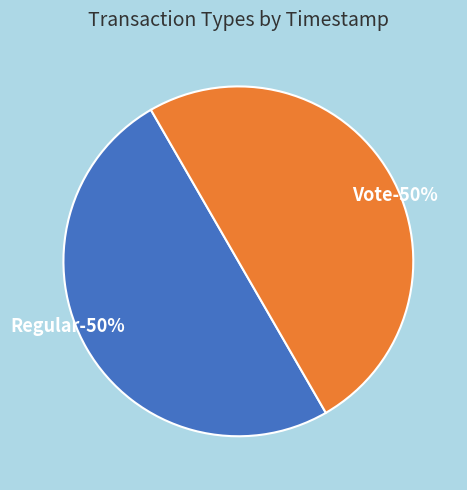

How many segments does this pie chart have?

2